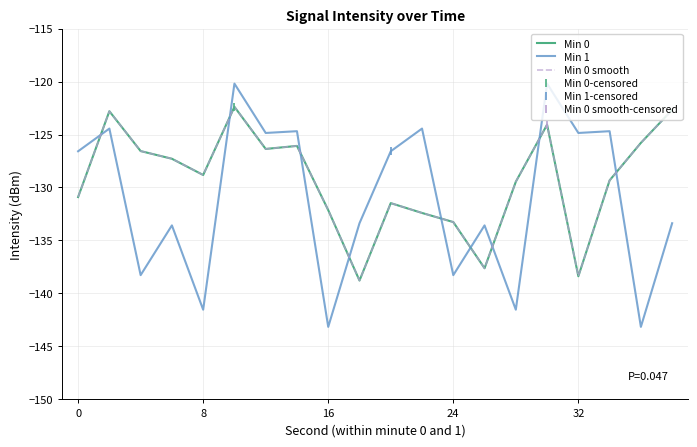

What is the difference between the maximum and minimum values in the Min 0 smooth series?

16.4